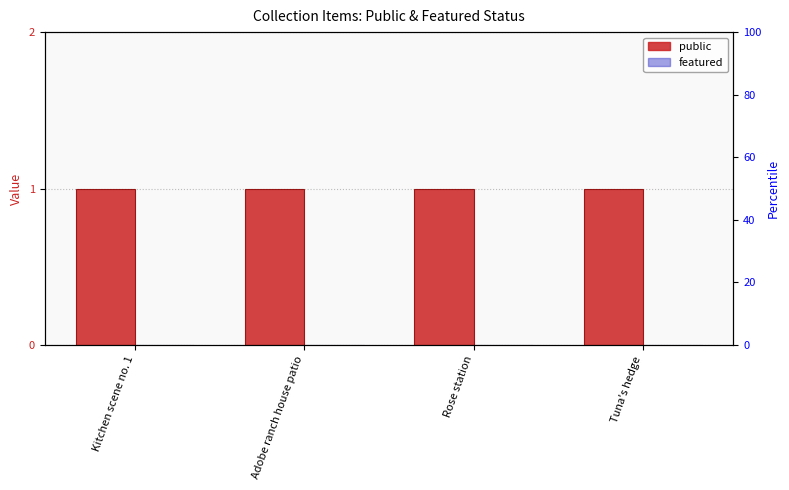

What is the label of the 3rd bar from the left?

Rose station